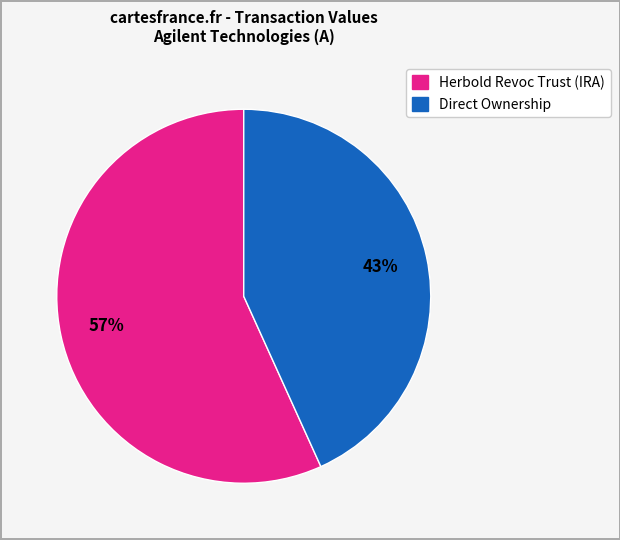

To the nearest percent, what is the difference between the largest and smallest slice percentages?

14%